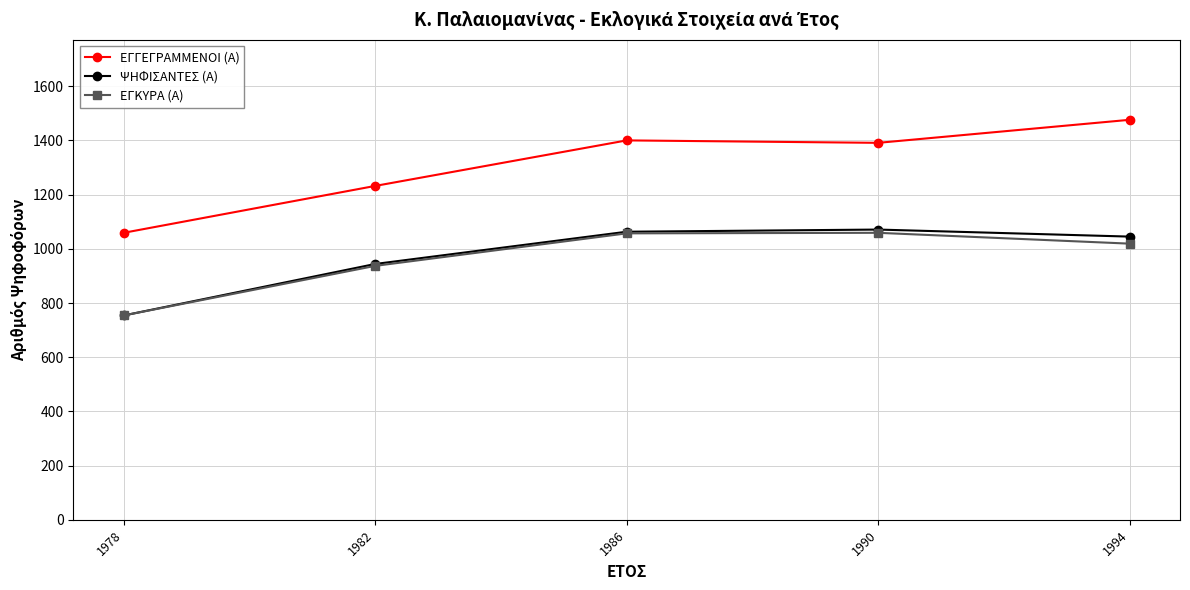

True or false: ΨΗΦΙΣΑΝΤΕΣ (Α) has a value of 1045 at 1994.

True